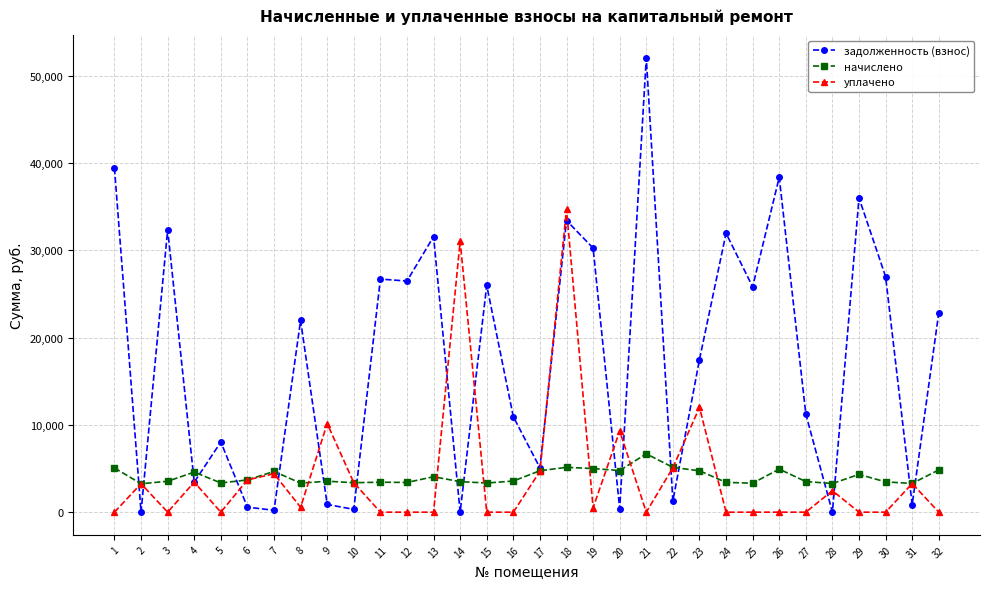

What are all the series names shown in the legend?

задолженность (взнос), начислено, уплачено